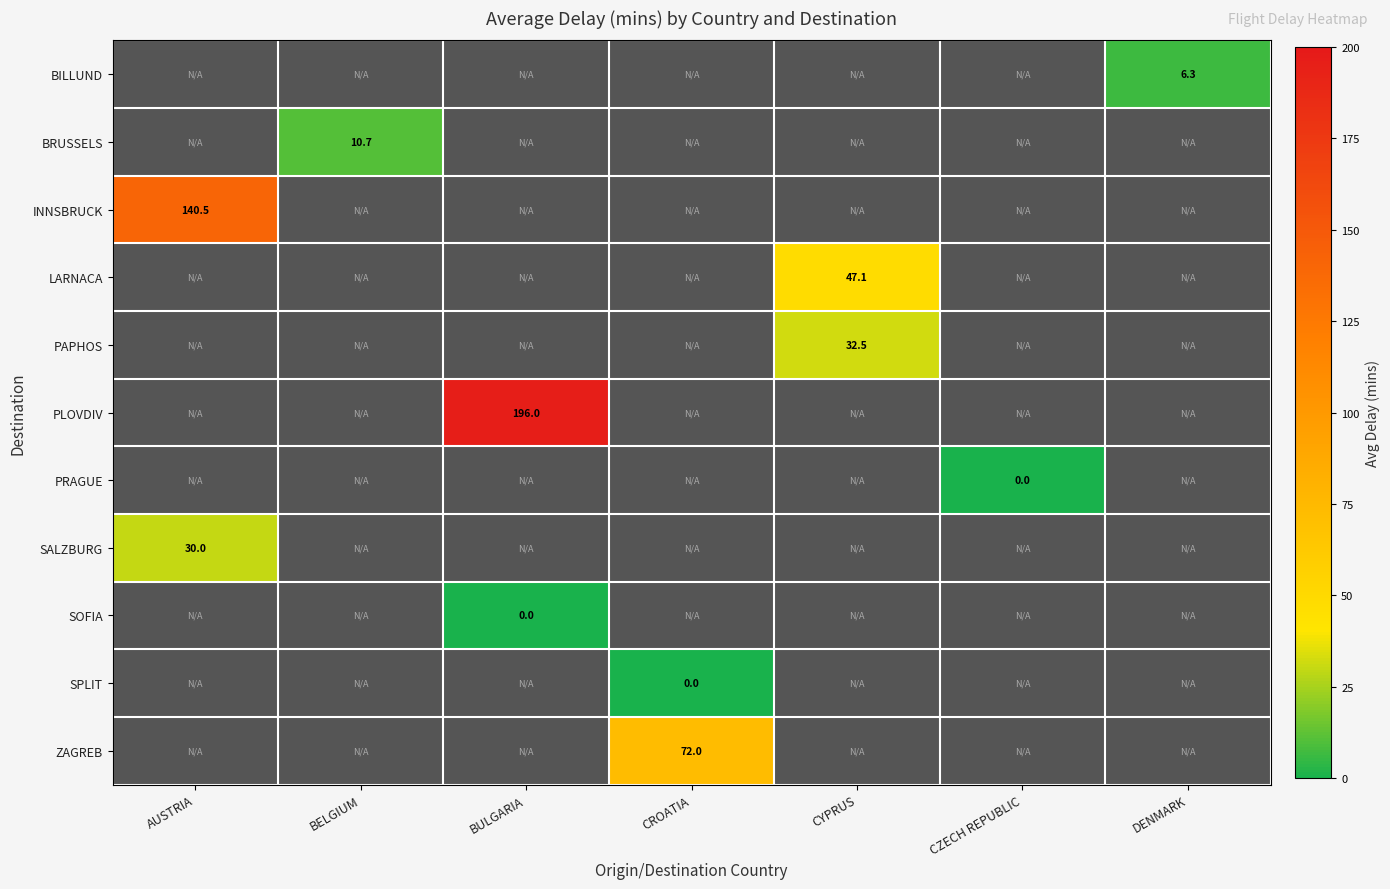

Is the value of LARNACA at CZECH REPUBLIC greater than the value of SPLIT at BELGIUM?

No